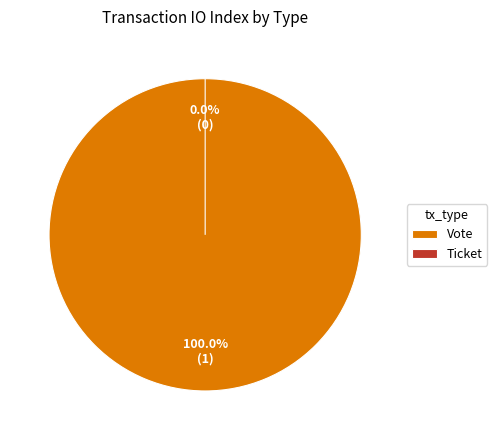

The Ticket slice represents 0% of the pie. True or false?

True